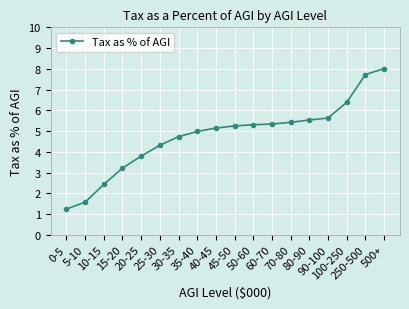

What is the ratio of the value at 0-5 to the value at 5-10?

0.8